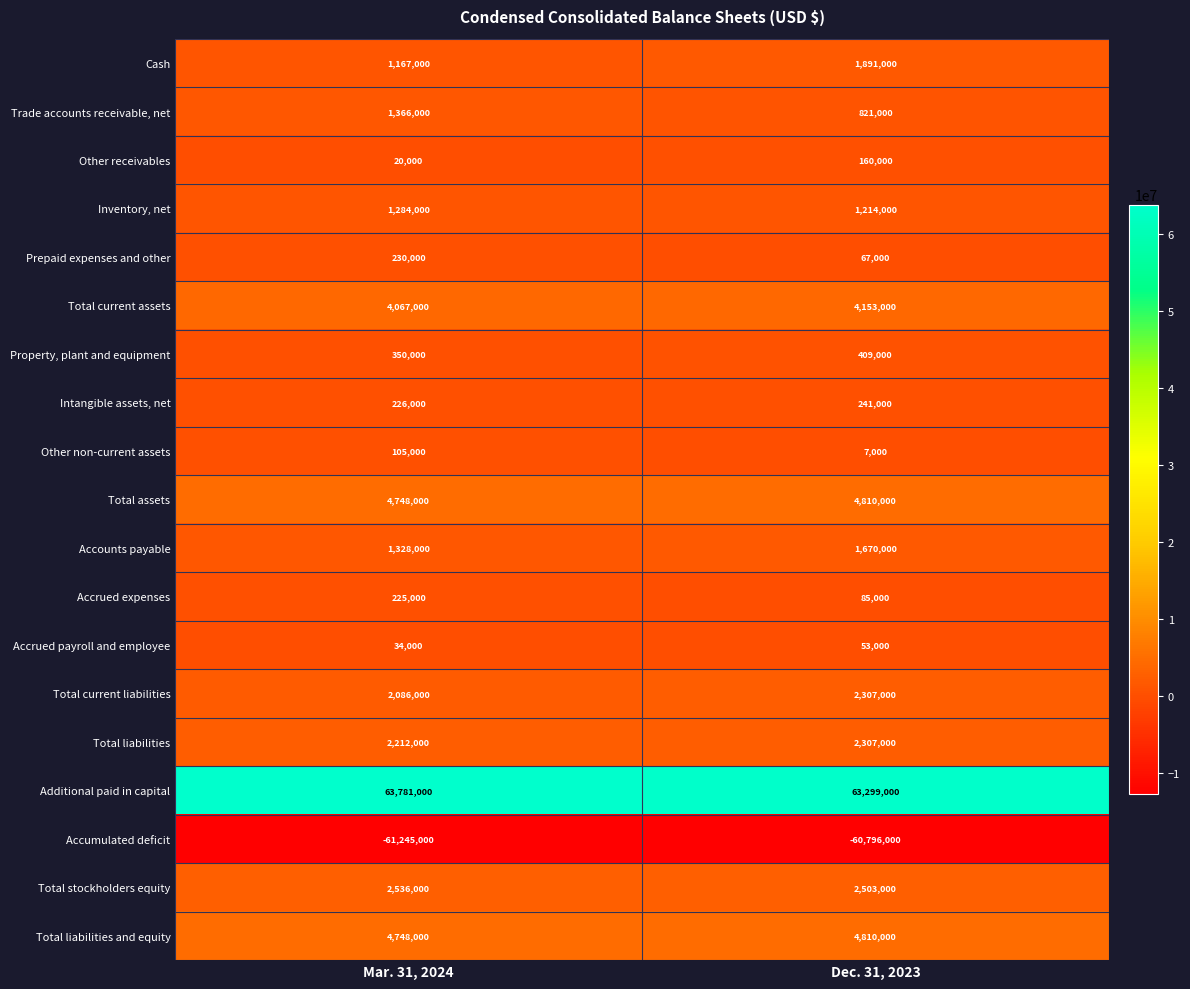

How many series are shown in this chart?

19